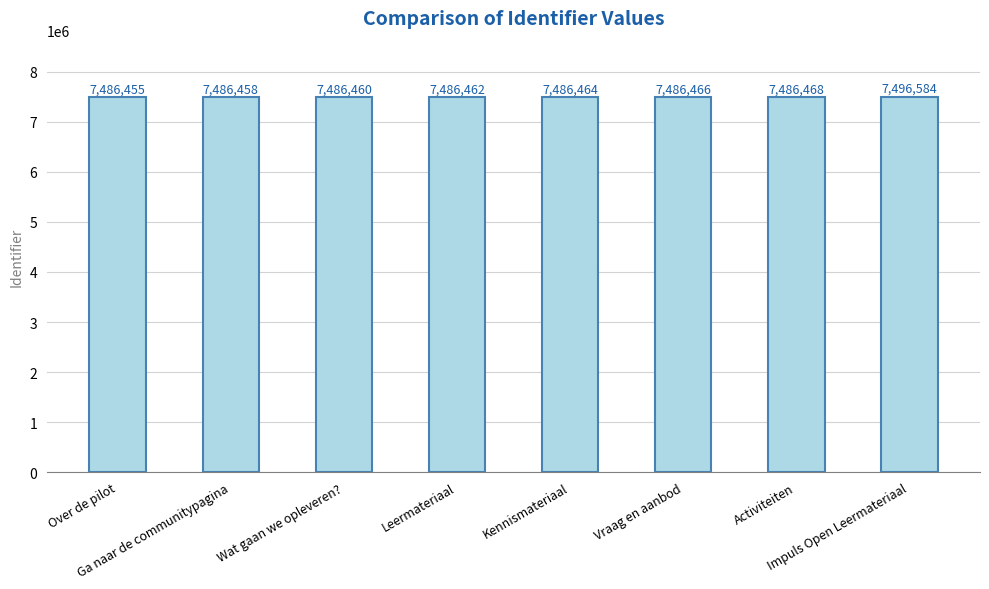

What is the difference between the second highest and minimum values?

13